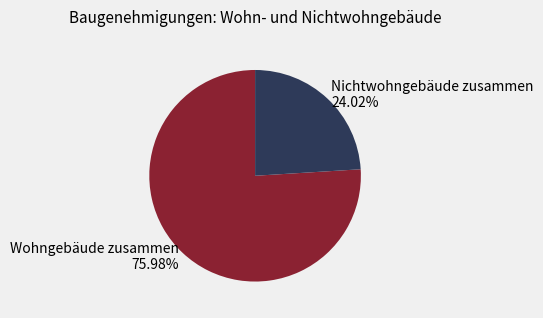

To the nearest percent, what is the difference between the Wohngebäude zusammen and Nichtwohngebäude zusammen slice percentages?

52%